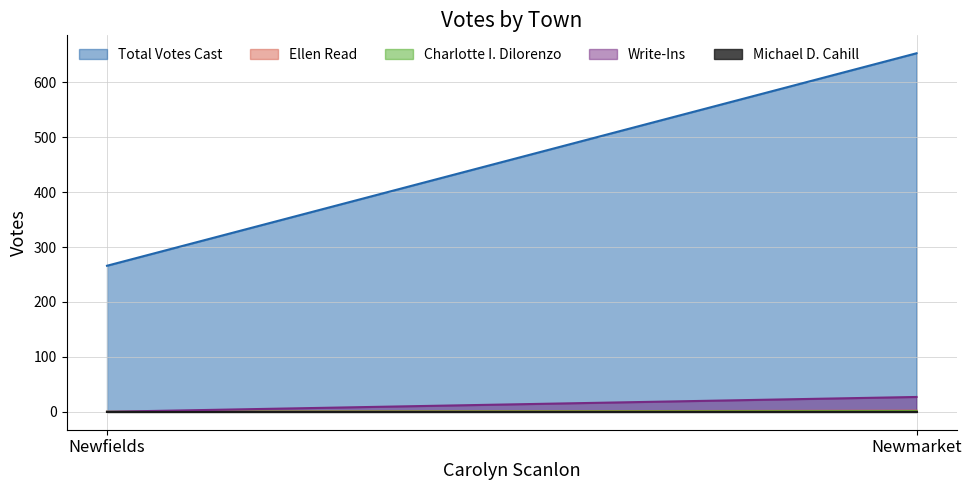

At which label is Total Votes Cast closest to 459?

Newfields